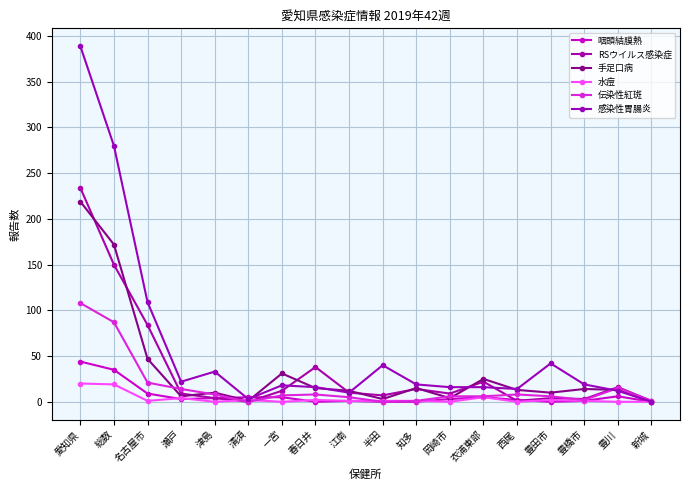

What is the spread (max minus min) of values at 瀬戸?

19